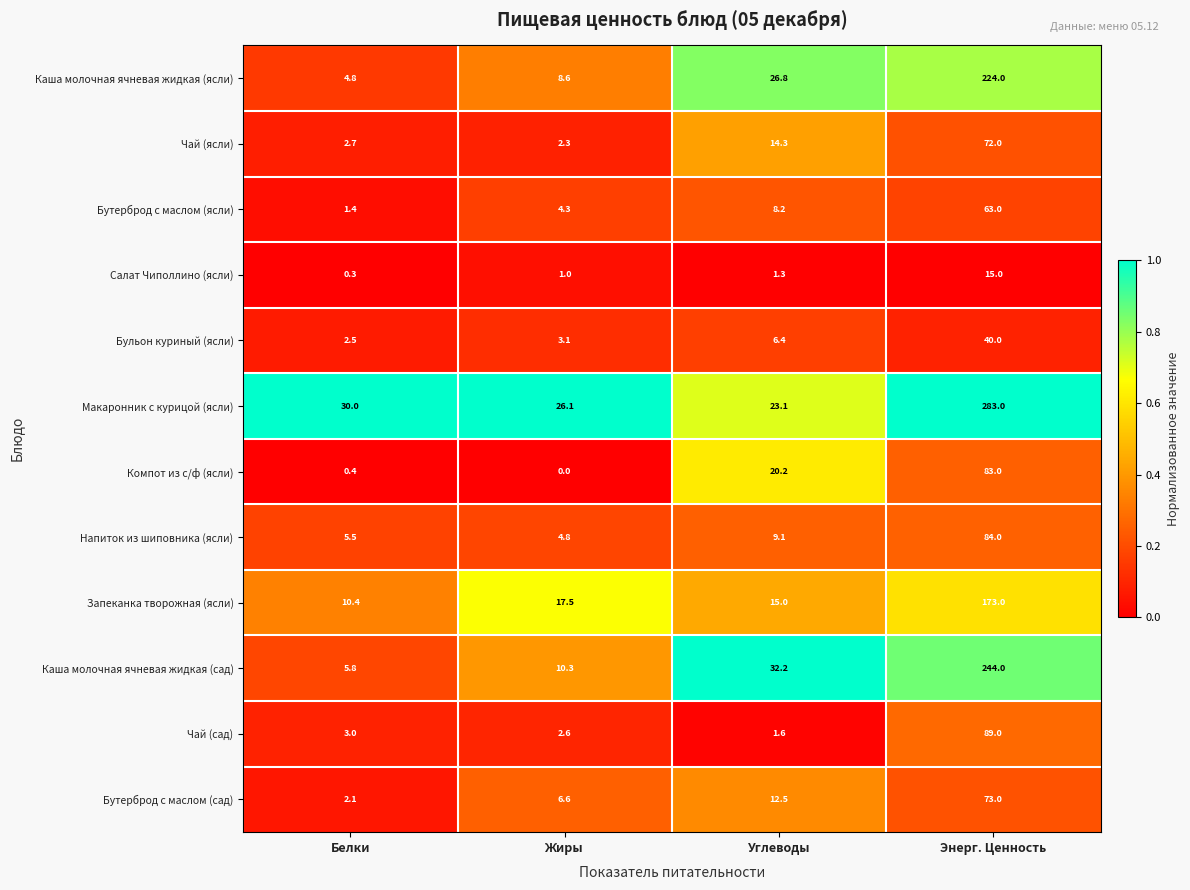

What is the difference between the highest and lowest values at Белки?

29.7